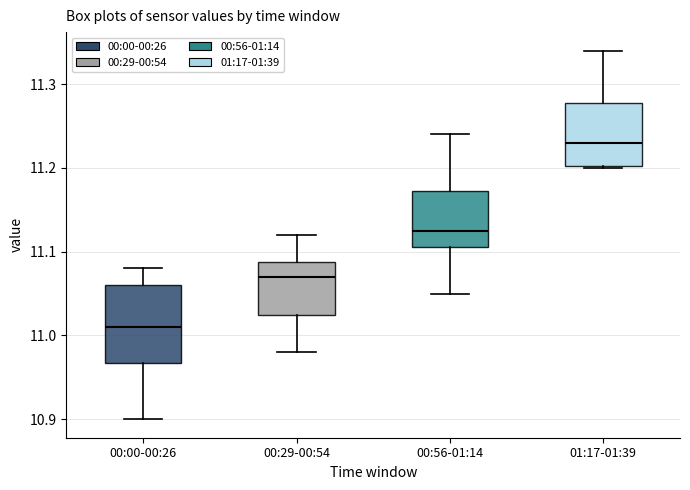

Where is the lower edge of the box for 00:56-01:14 on the y-axis? The values are not printed on the chart, so give them approximately, as read against the axis.

11.11